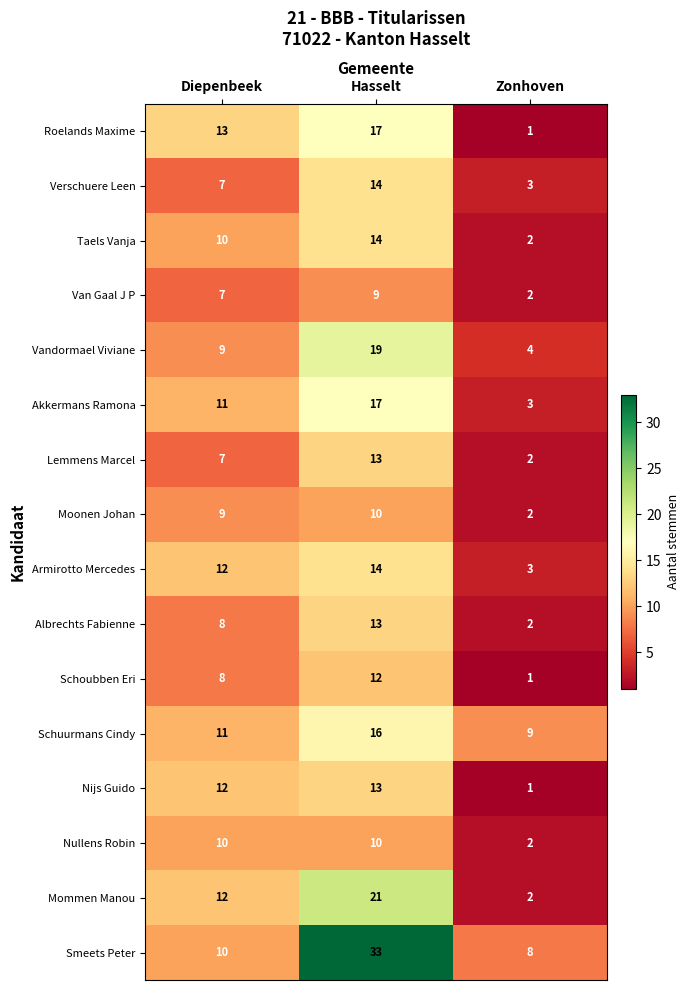

Is it true that Roelands Maxime equals 13 at Diepenbeek?

True